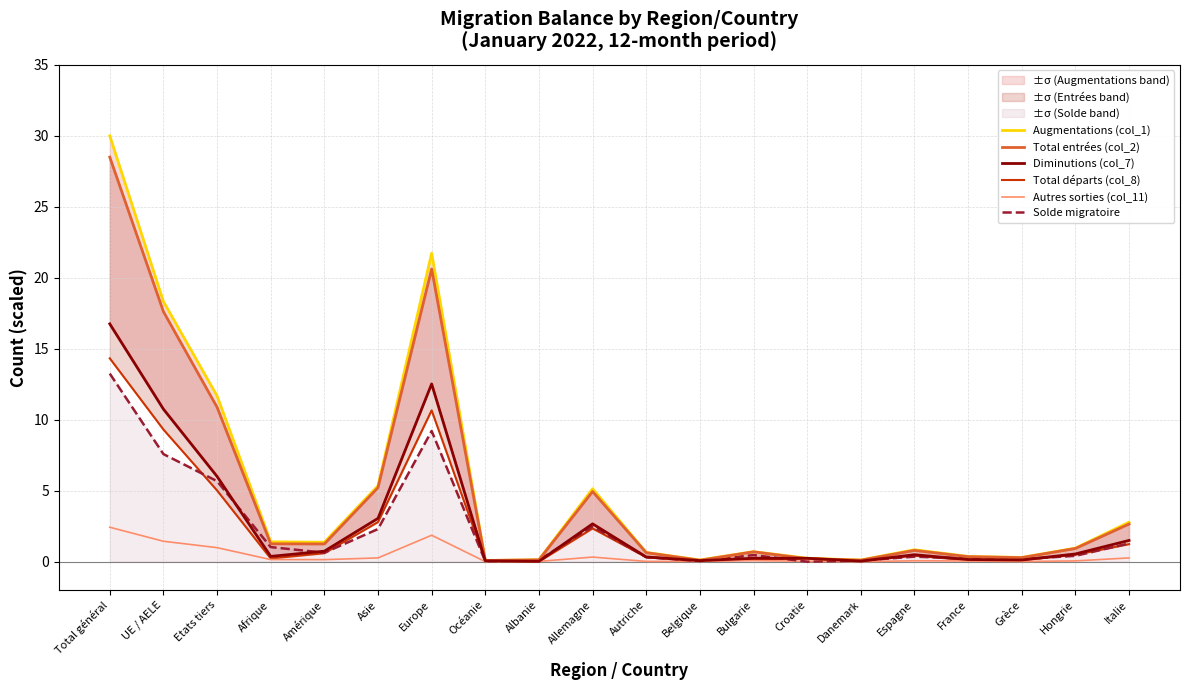

At which category does Autres sorties (col_11) reach its first local valley?

Amérique